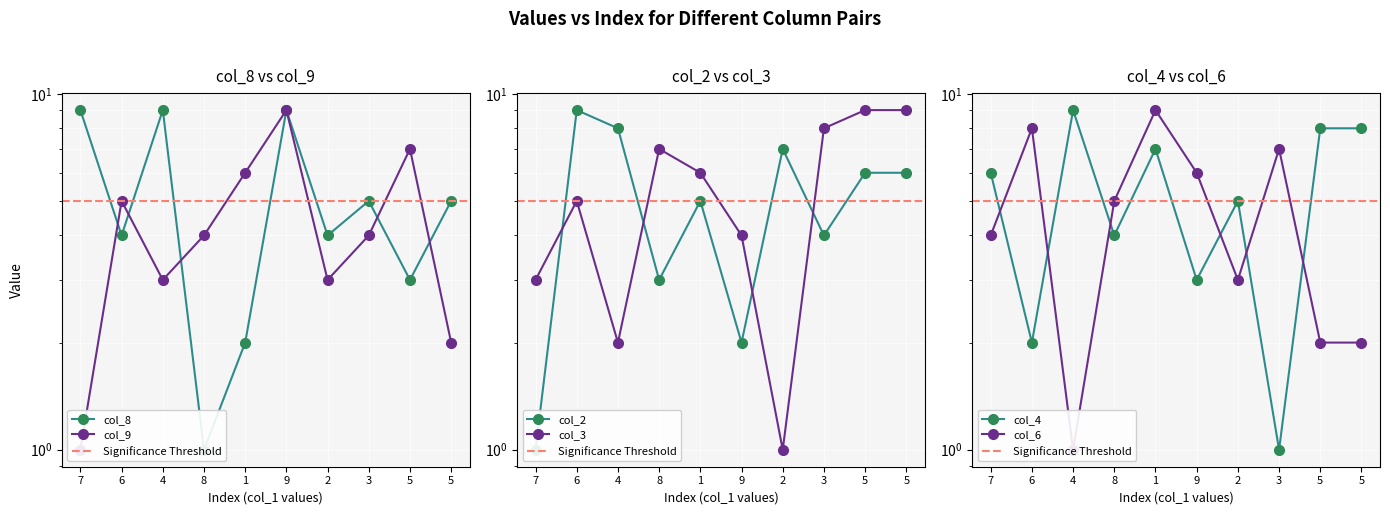

What is the value of the col_8 point at the 8th from the left?

5